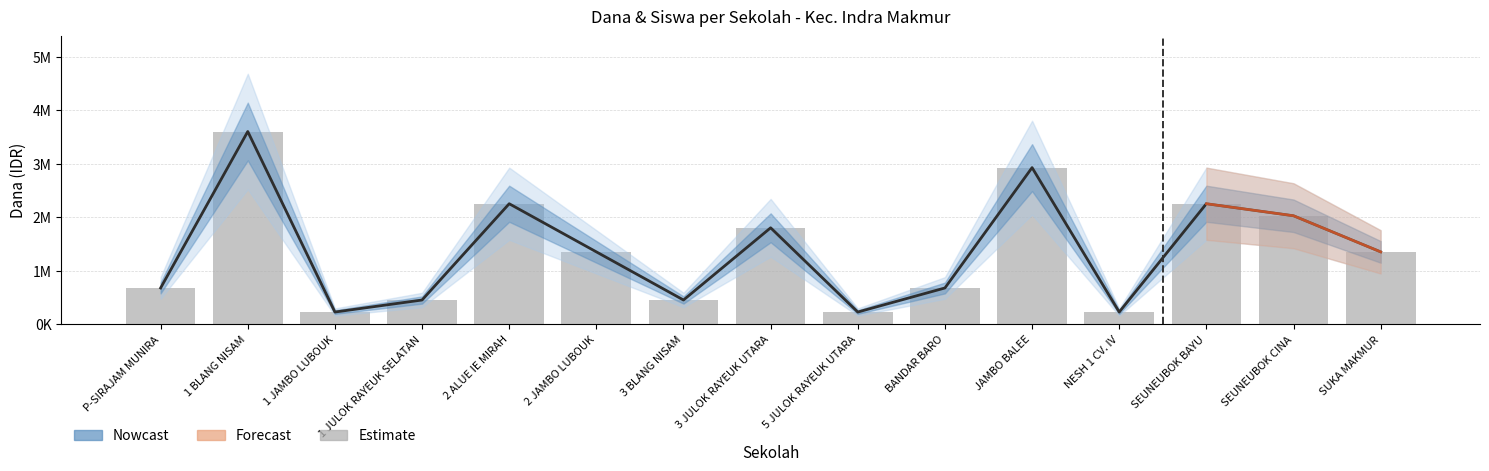

What is the label of the 13th bar from the left?

SEUNEUBOK BAYU